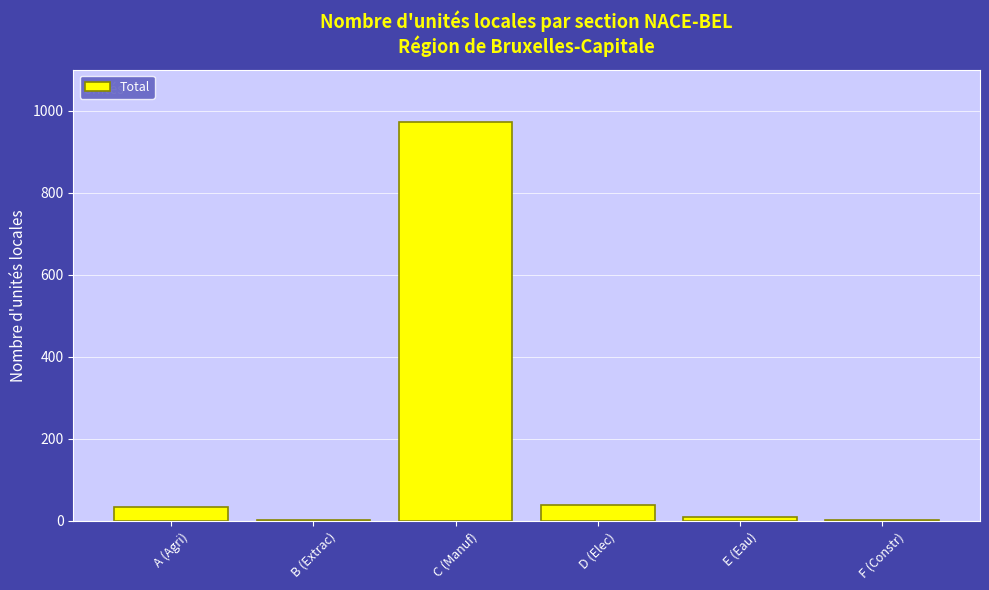

Approximately how many times larger is the value at F (Constr) compared to B (Extrac)?

1.0